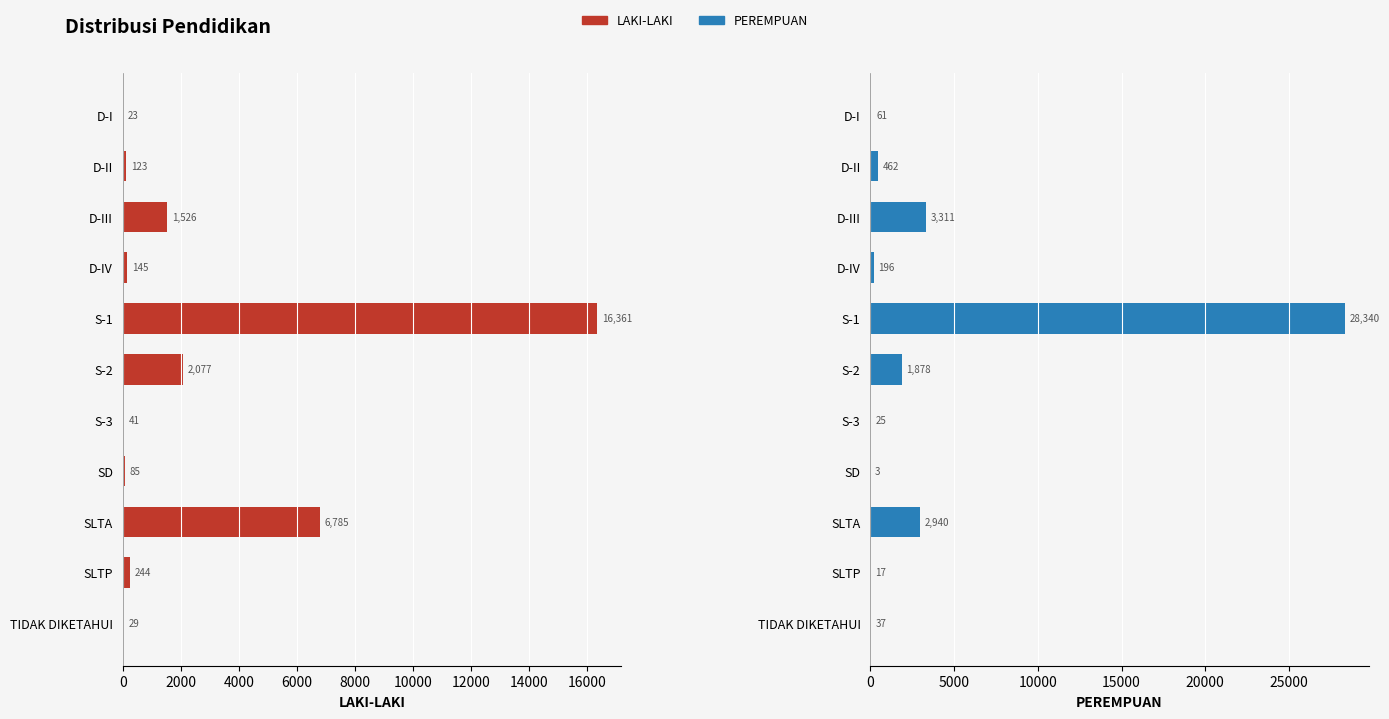

What is the value of the PEREMPUAN bar at the 11th from the left?

37